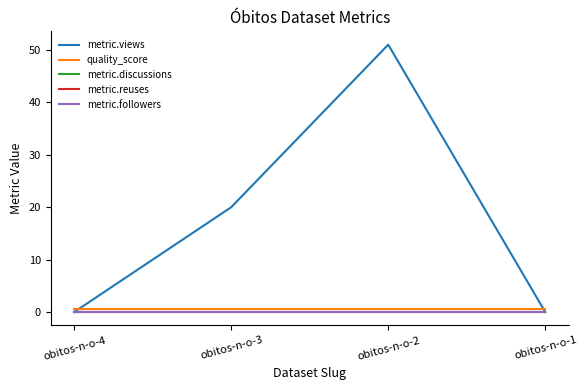

Between obitos-n-o-4 and obitos-n-o-1, which series saw the biggest shift?

metric.views